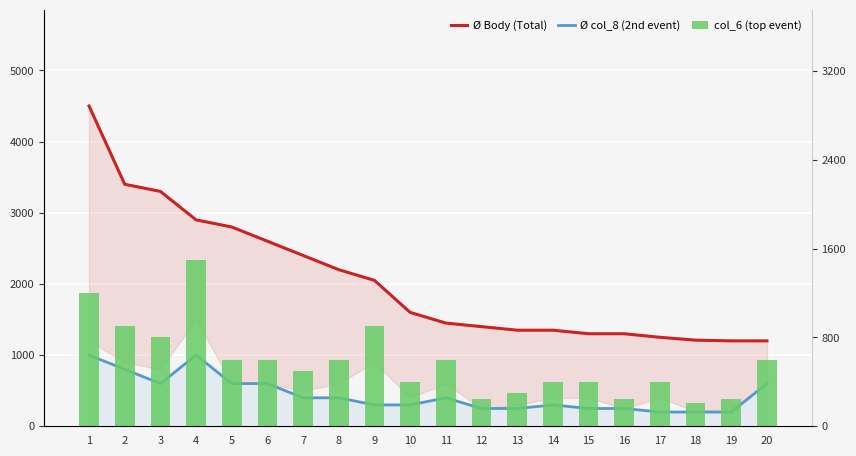

Does the chart contain stacked bars?

No